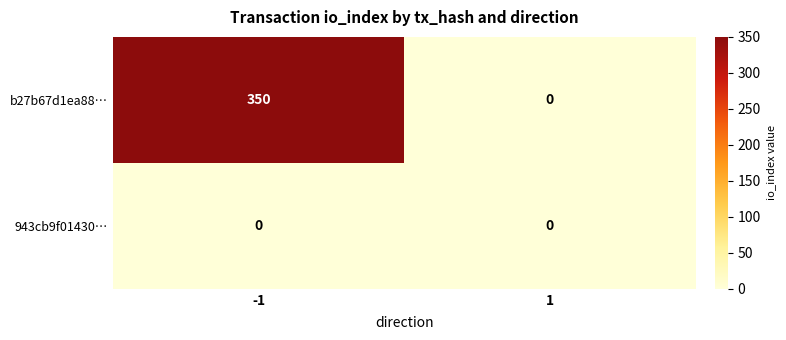

Reading right to left, extract all data points from this chart.

b27b67d1ea88…: 1=0	-1=350
943cb9f01430…: 1=0	-1=0